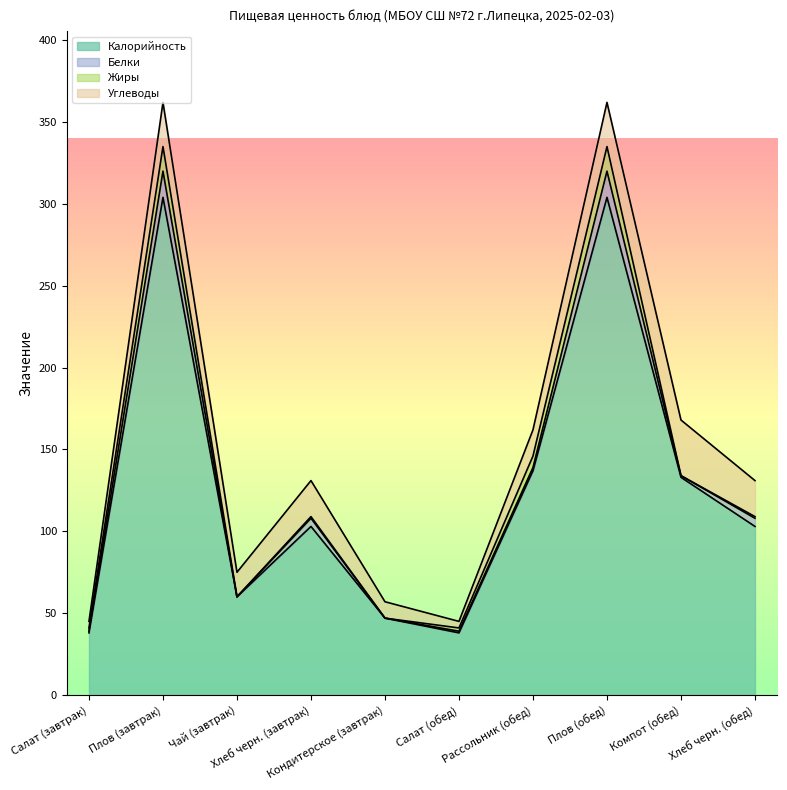

What is the label of the 6th point from the left?

Салат (обед)